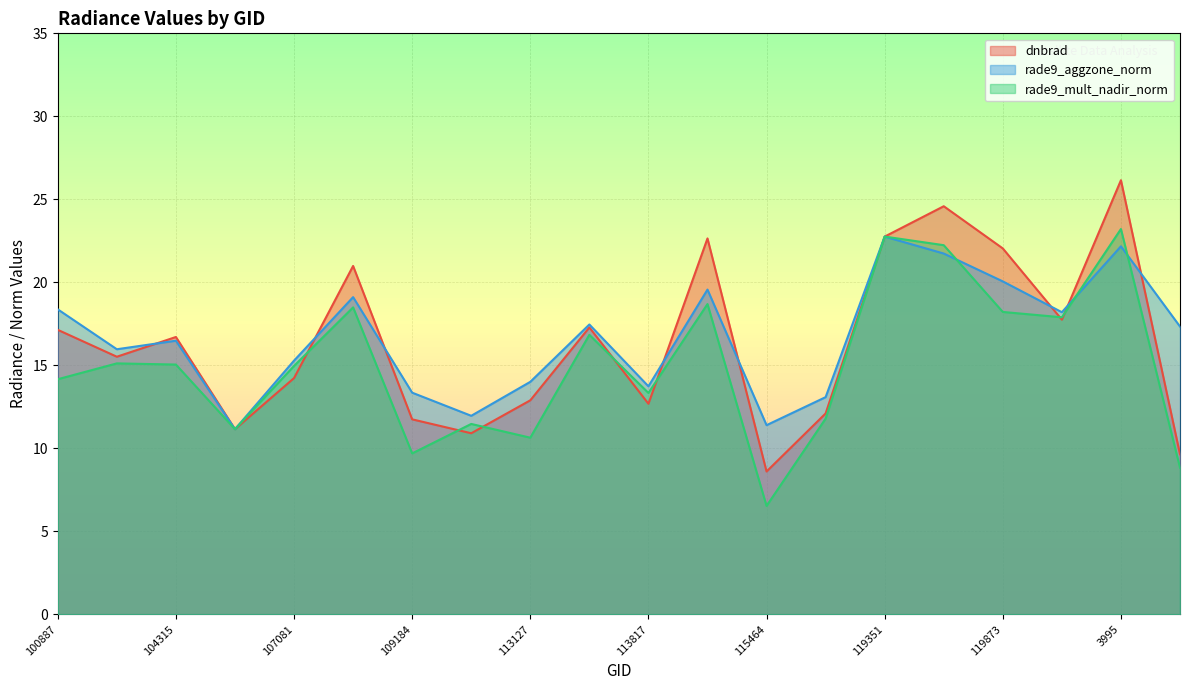

In rade9_aggzone_norm, how many points are lower than both neighbors (excluding endpoints)?

6